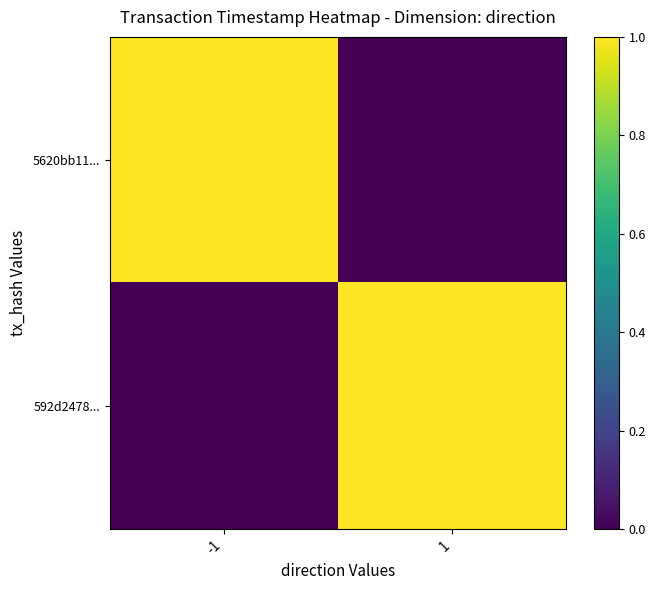

At which category does the chart reach its minimum across all series?

1